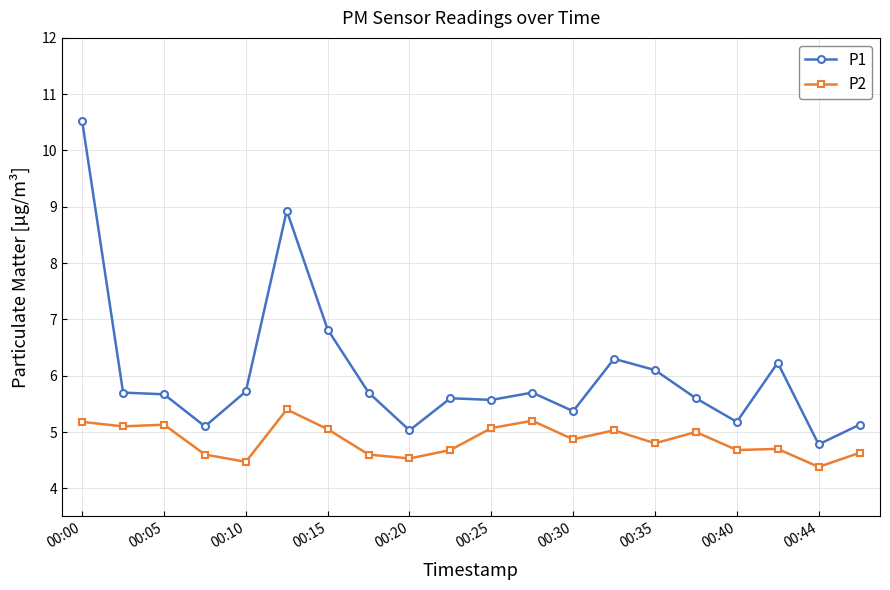

What is the value of the P1 point at the 7th from the left?

6.8